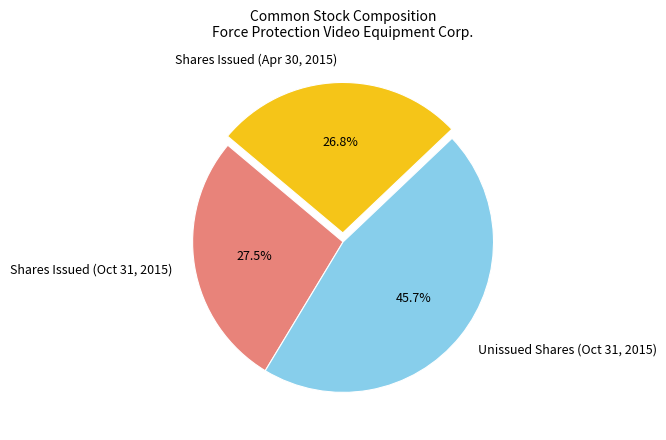

Is the sum of Shares Issued (Apr 30, 2015) and Unissued Shares (Oct 31, 2015) greater than half?

Yes